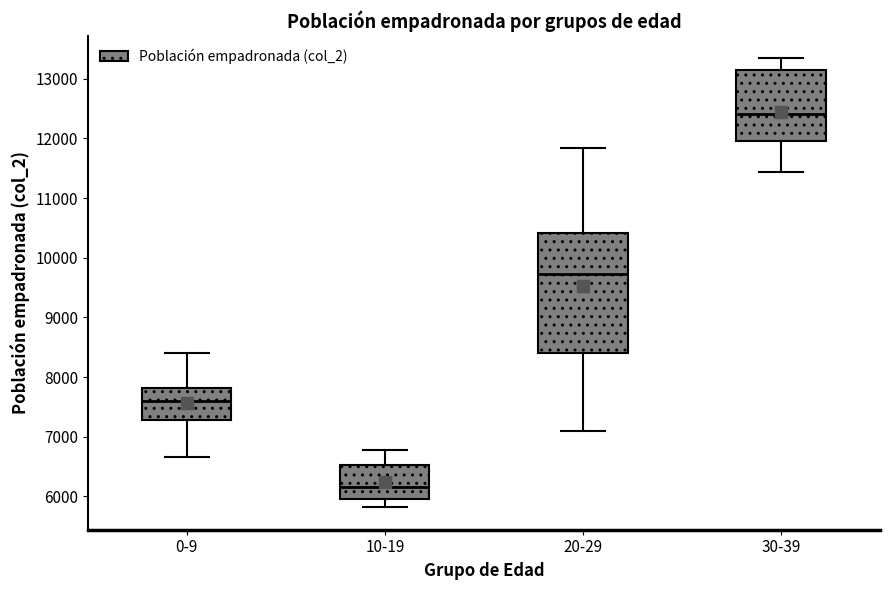

Reading left to right, transcribe this box plot: for each box, give where its median line is, the range the box spans, and where its two whiskers end, as read against the y-axis. The values are not printed on the chart, so give them approximately, as read against the axis.

0-9: median 7600, box 7300 to 7800, whiskers 6700 to 8400
10-19: median 6200, box 6000 to 6500, whiskers 5800 to 6800
20-29: median 9700, box 8400 to 10400, whiskers 7100 to 11800
30-39: median 12400, box 12000 to 13100, whiskers 11400 to 13300